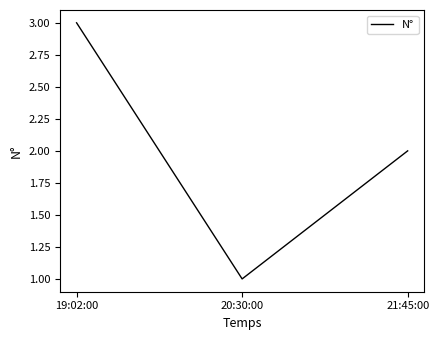

Reading left to right, extract all data points from this chart.

3	1	2